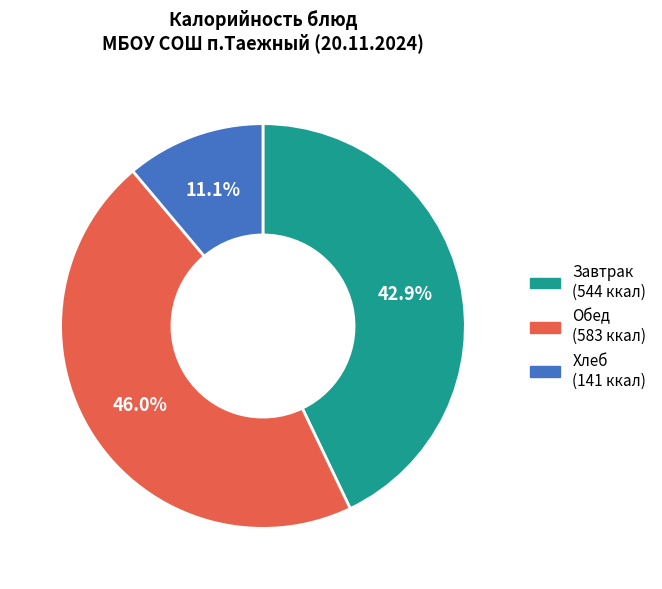

Does any single category account for the majority?

No